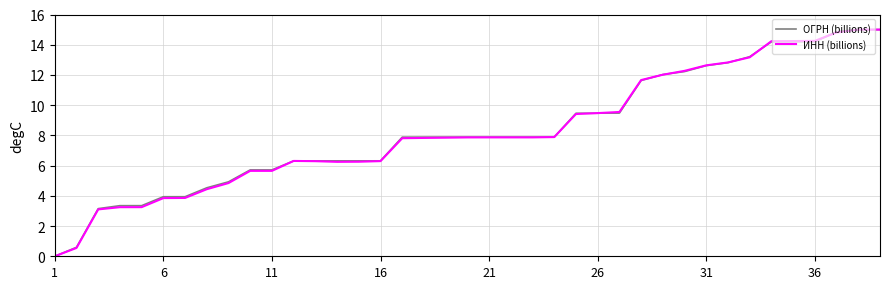

What is the maximum value for ИНН (billions)?

15.0